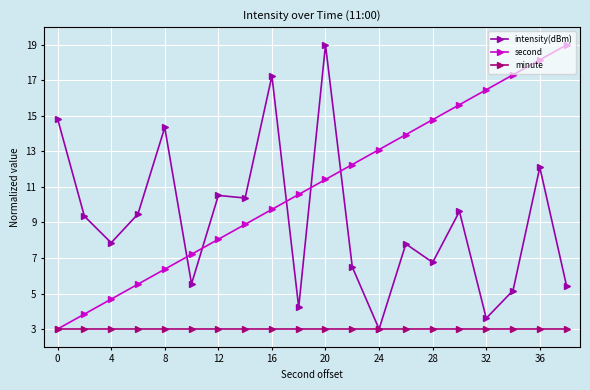

How many times do second and intensity(dBm) cross each other?

5